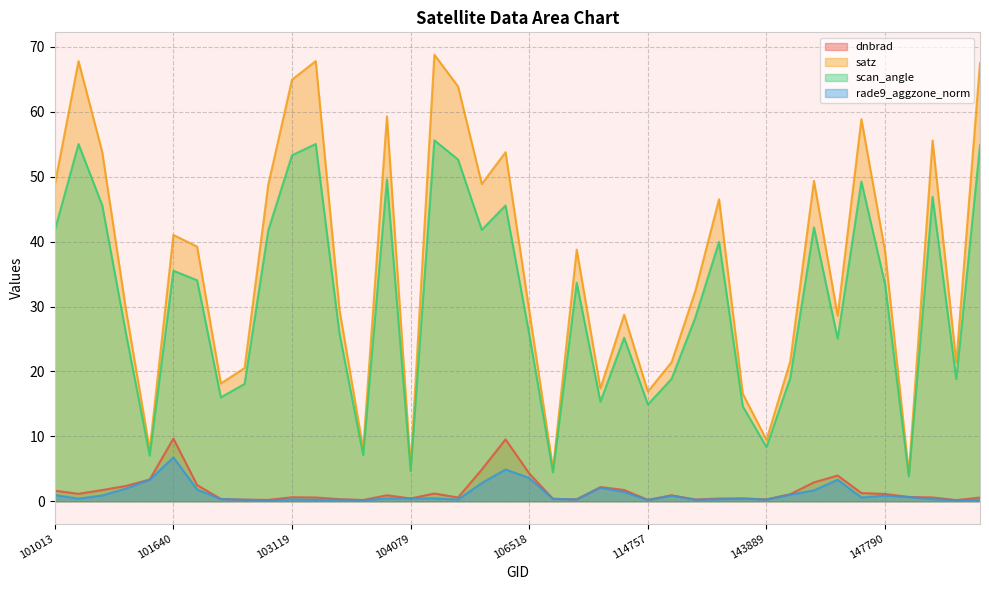

Reading right to left, extract all data points from this chart.

dnbrad: 0.6	0.2	0.6	0.7	1.1	1.3	4.0	2.9	1.1	0.3	0.4	0.4	0.3	0.9	0.2	1.7	2.2	0.3	0.4	4.3	9.5	4.9	0.6	1.2	0.4	0.9	0.2	0.3	0.6	0.6	0.2	0.2	0.4	2.5	9.7	3.3	2.4	1.7	1.1	1.6
satz: 67.5	21.4	55.6	4.3	38.5	58.9	28.6	49.4	21.6	9.5	16.6	46.5	32.4	21.4	16.9	28.8	17.4	38.8	5.0	29.4	53.8	48.9	63.9	68.8	5.3	59.3	8.0	29.5	67.8	65.0	48.8	20.5	18.1	39.2	41.0	7.9	29.5	53.8	67.8	48.8
scan_angle: 54.9	18.8	46.9	3.8	33.4	49.3	25.1	42.2	19.0	8.4	14.6	40.0	28.3	18.9	14.9	25.2	15.3	33.7	4.4	25.7	45.6	41.8	52.7	55.6	4.7	49.6	7.1	25.8	55.1	53.3	41.8	18.1	16.0	34.0	35.5	7.0	25.9	45.6	55.0	41.7
rade9_aggzone_norm: 0.2	0.2	0.3	0.7	0.9	0.6	3.3	1.7	1.0	0.2	0.4	0.3	0.2	0.9	0.2	1.4	2.1	0.3	0.4	3.6	4.9	2.8	0.3	0.5	0.4	0.4	0.2	0.2	0.2	0.3	0.1	0.2	0.3	1.8	6.8	3.3	2.0	0.9	0.4	1.0